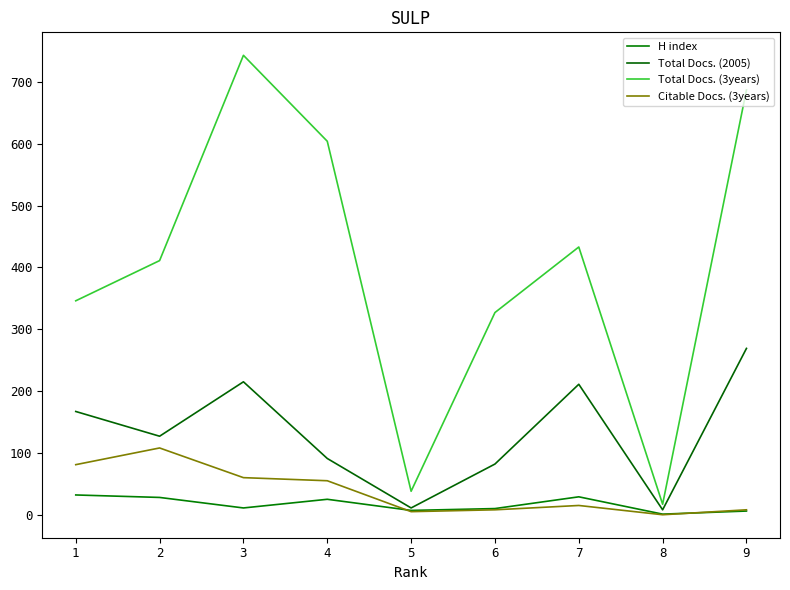

How many lines are shown in the chart?

4